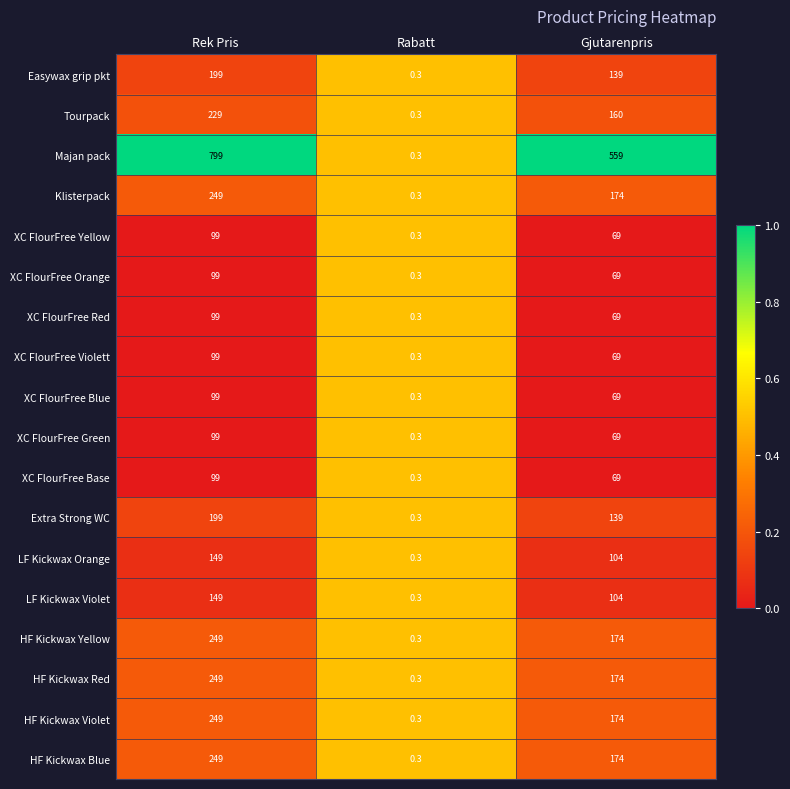

List the labels in order of Majan pack value, largest first.

Rek Pris, Gjutarenpris, Rabatt